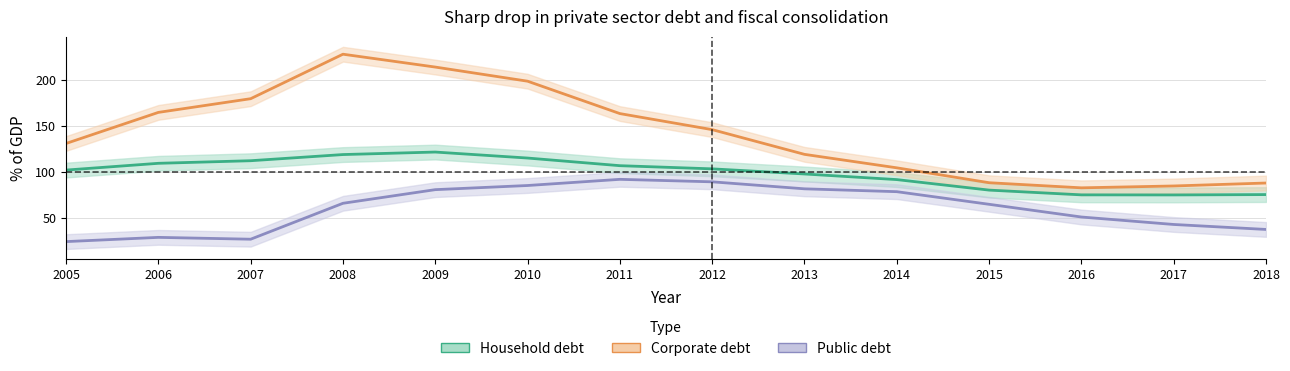

Which series has the widest spread of values?

Corporate debt